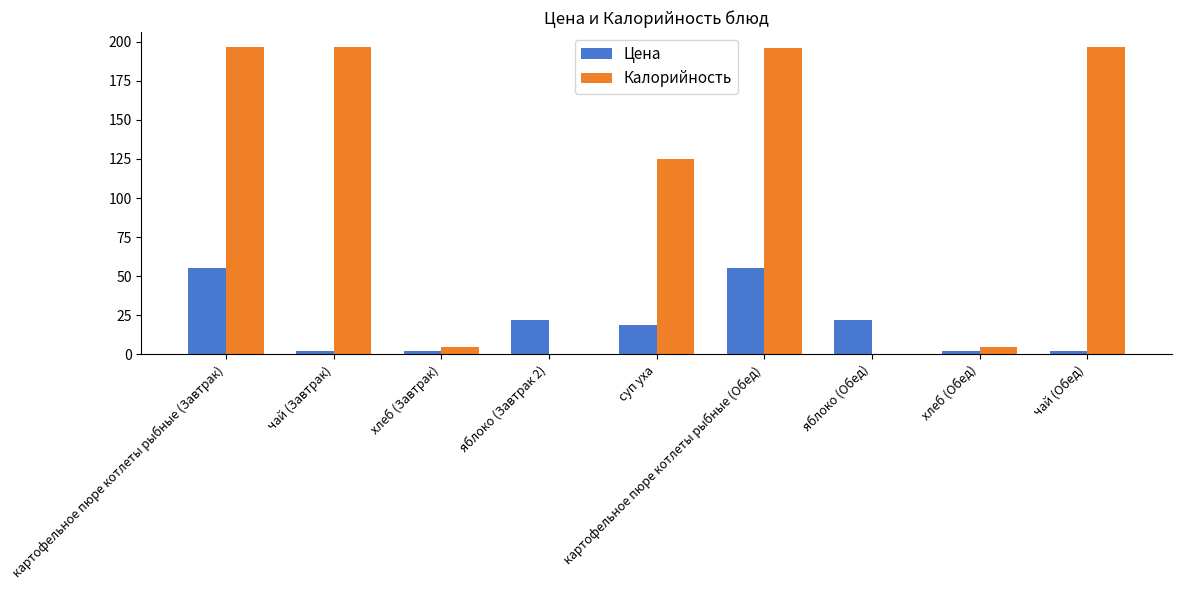

Are the bars grouped side by side (vs. stacked)?

Yes